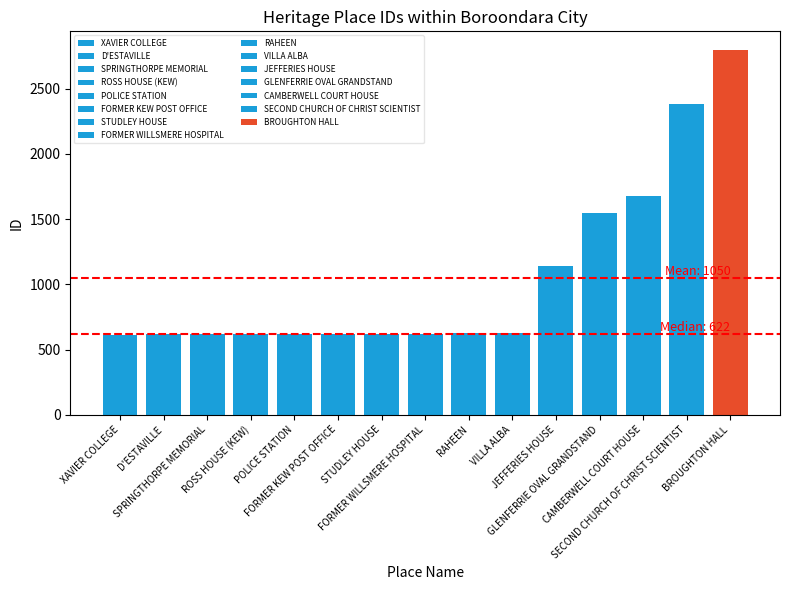

Are the bars grouped side by side (vs. stacked)?

No